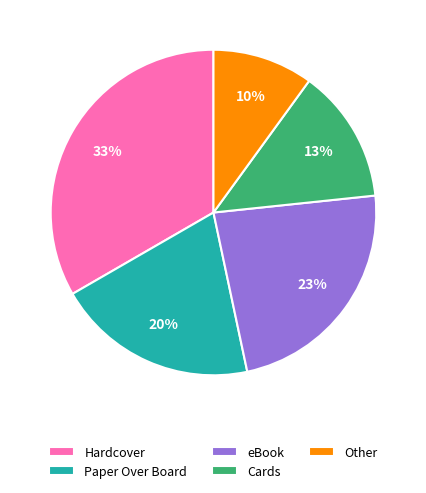

Is there any slice that represents more than half of the pie?

No